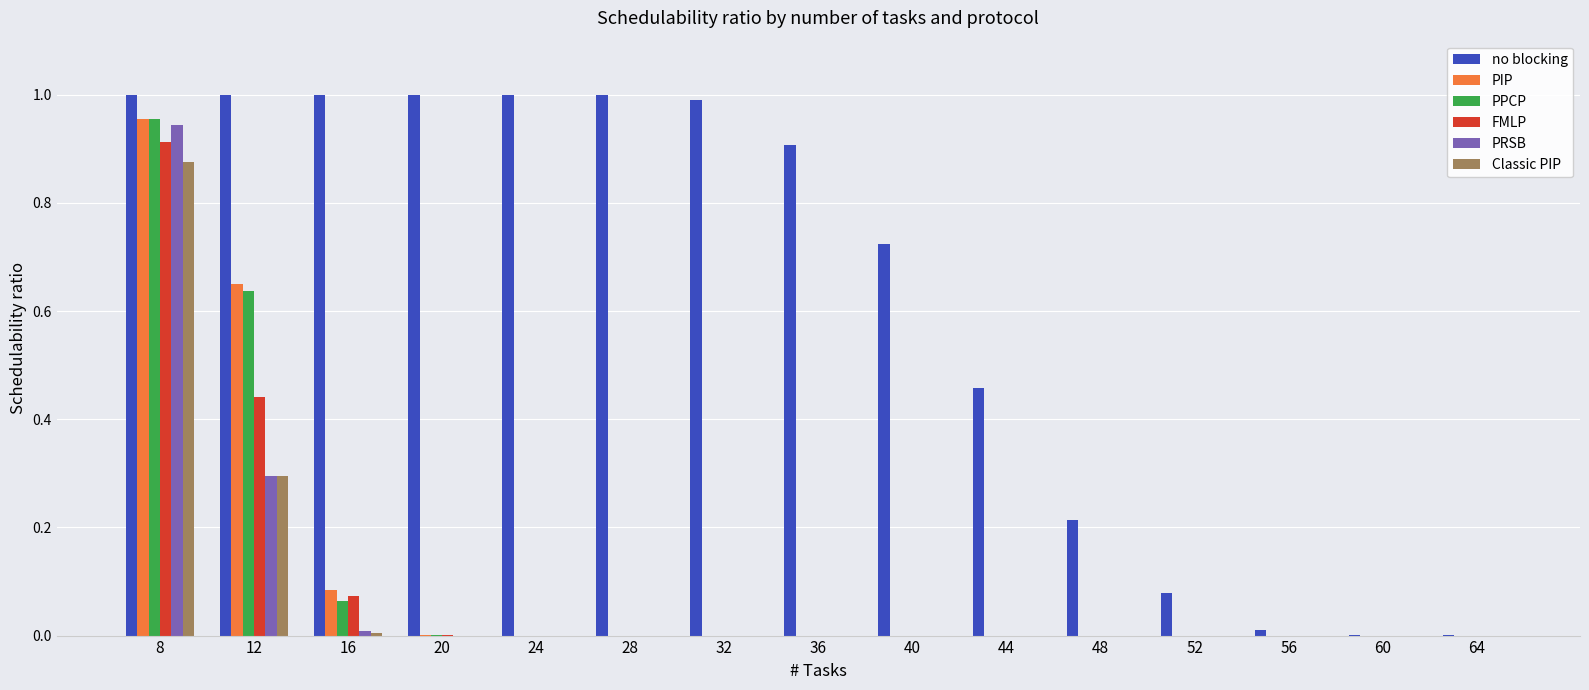

What is the sum of all Classic PIP values?

1.2